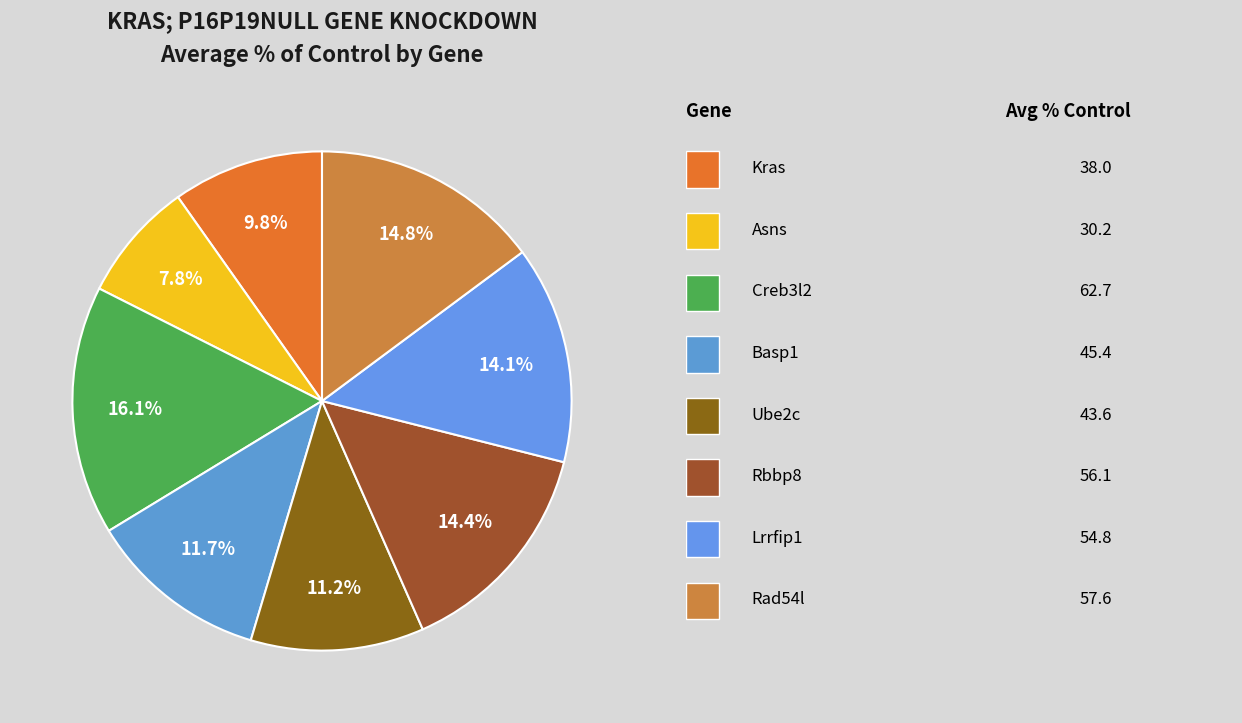

Which category has the biggest portion of the pie?

Creb3l2